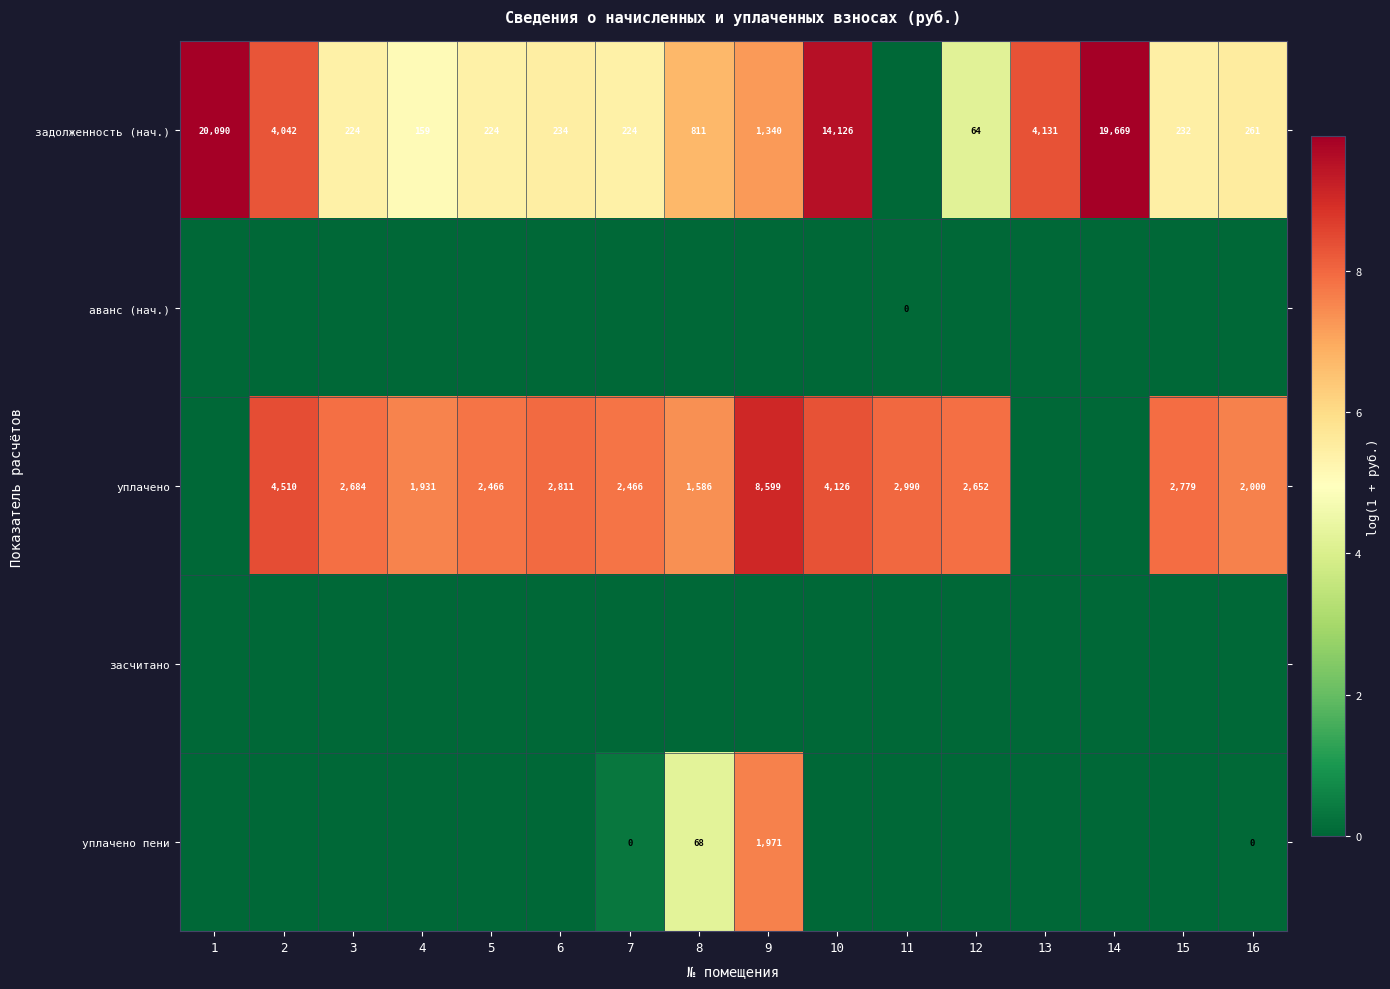

What is the greatest value displayed?

9.9